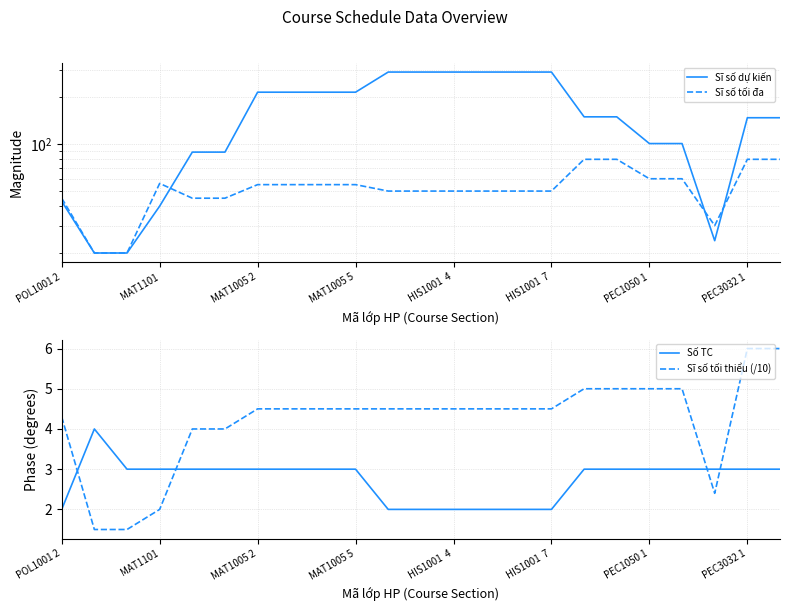

How many times do Số TC and Sĩ số tối thiểu (/10) cross each other?

4